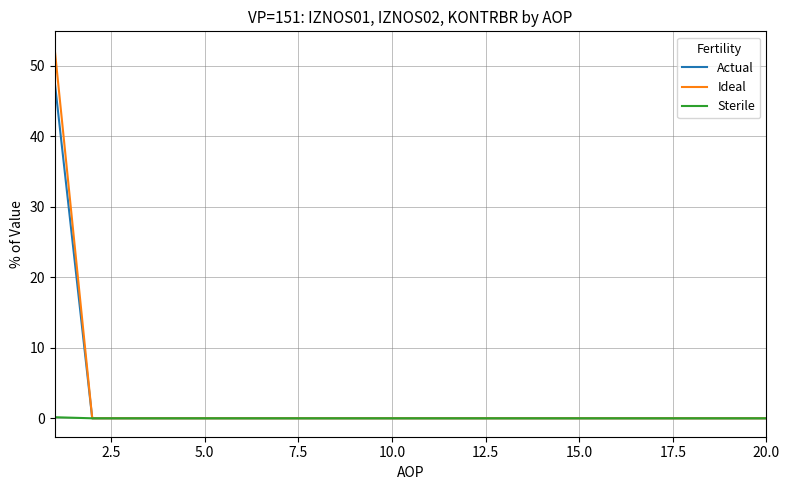

What is the maximum value shown in the chart?

52.2